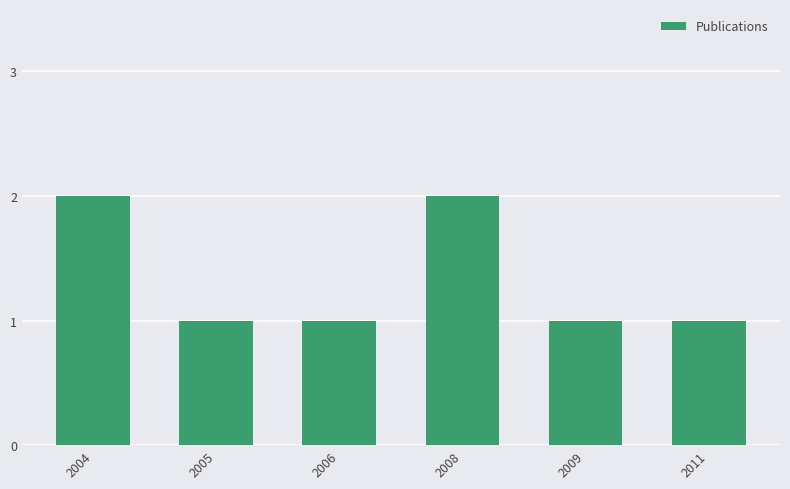

What is the average value?

1